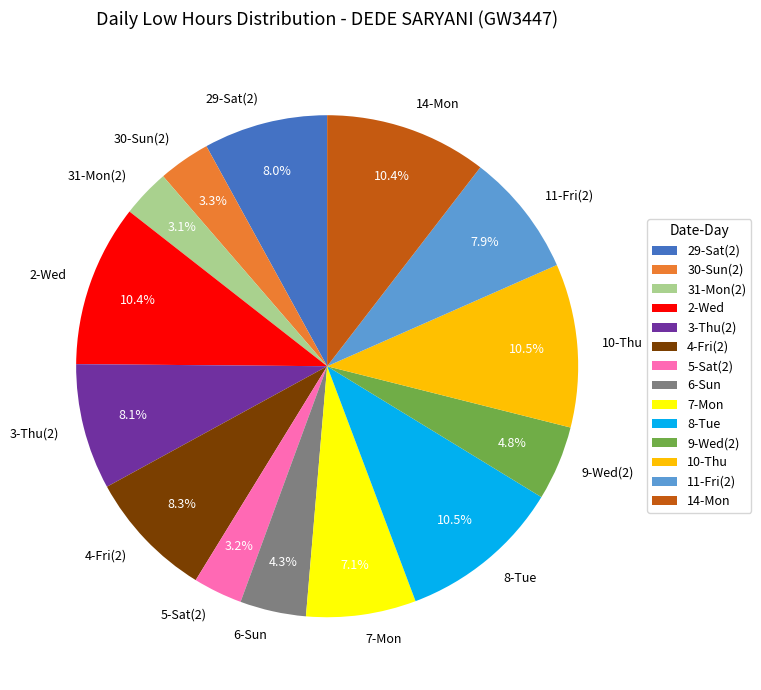

Does 31-Mon(2) represent more than half of the total?

No